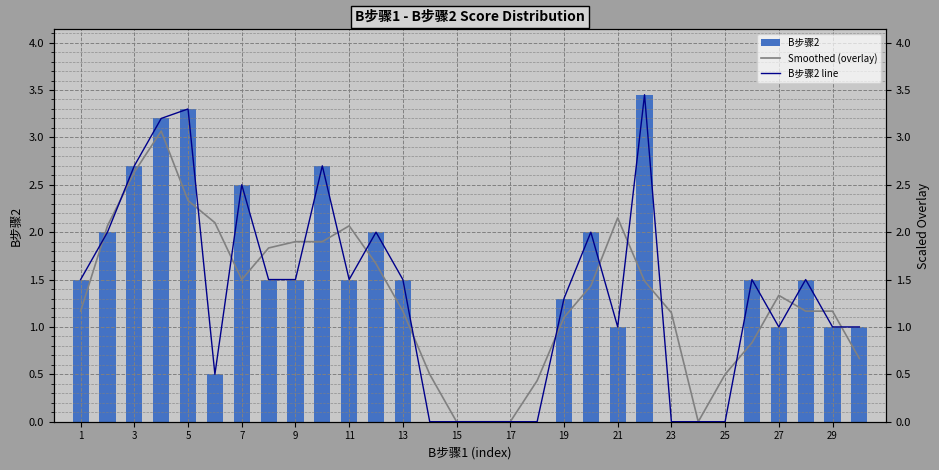

What is the difference between the maximum and minimum values in the B步骤2 line series?

3.5